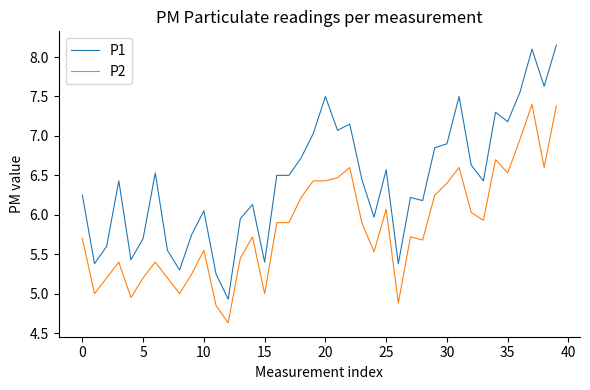

Which series has the largest range (max minus min)?

P1